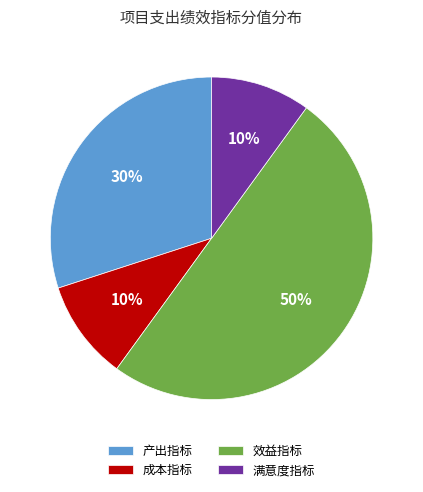

To the nearest percent, what percentage of the pie is 效益指标?

50%